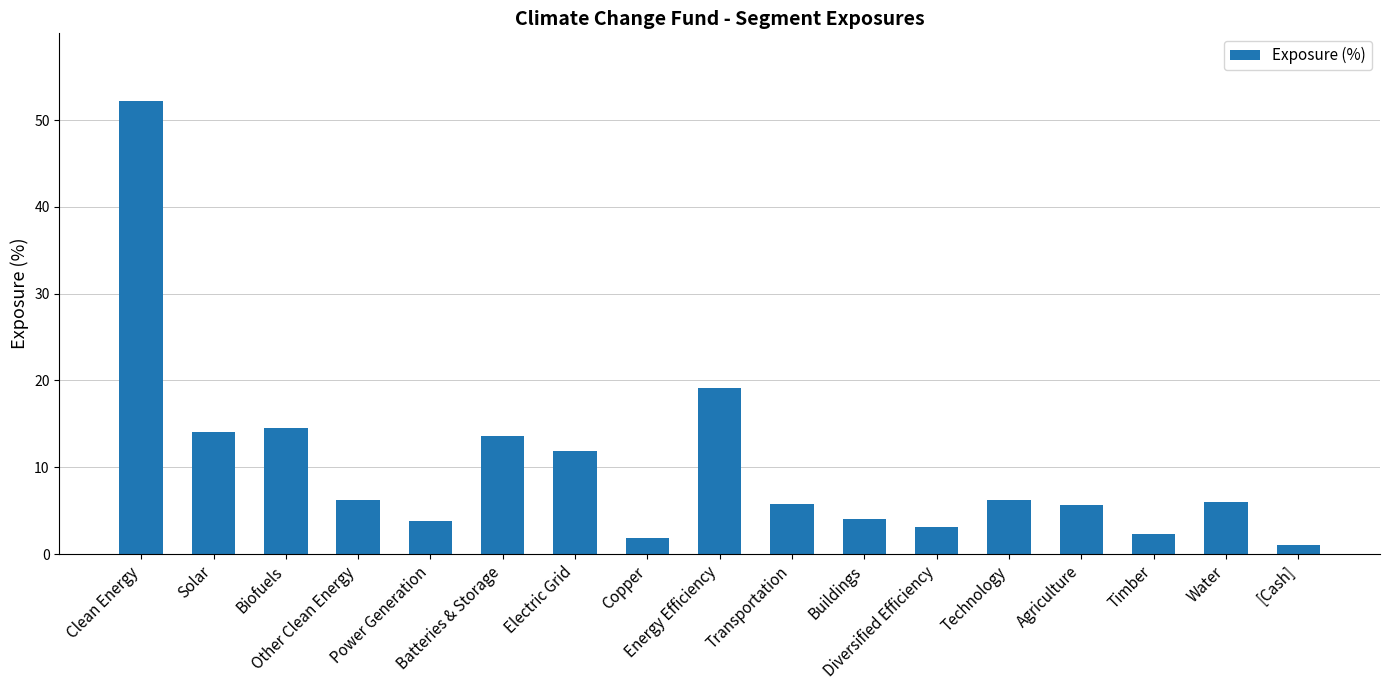

What is the average value?

10.1